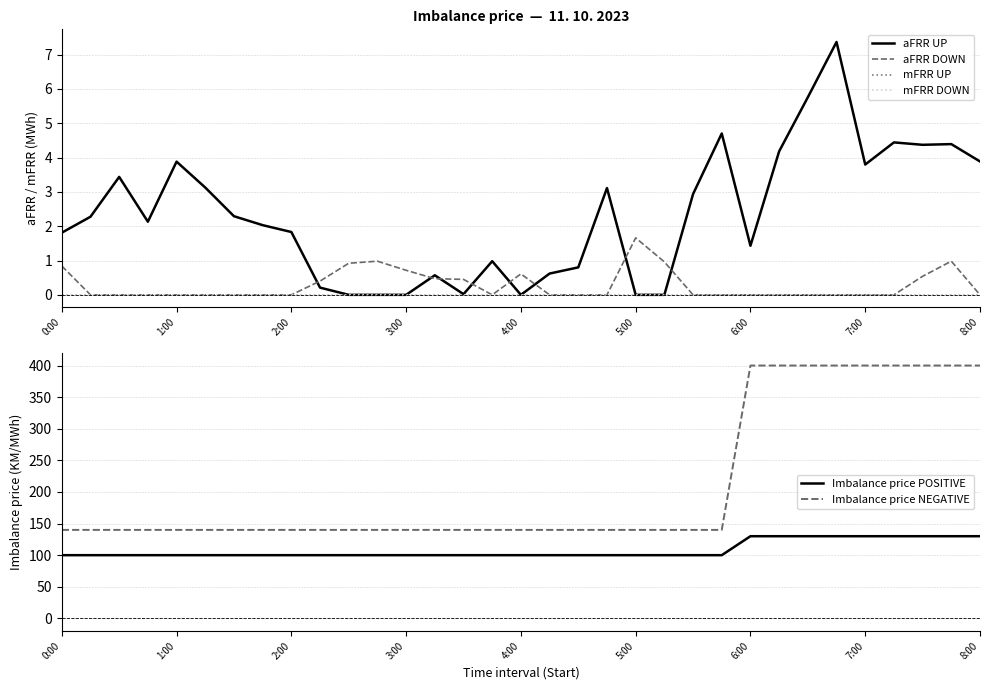

What is the value of the Imbalance price POSITIVE point at the 4th from the left?

100.0